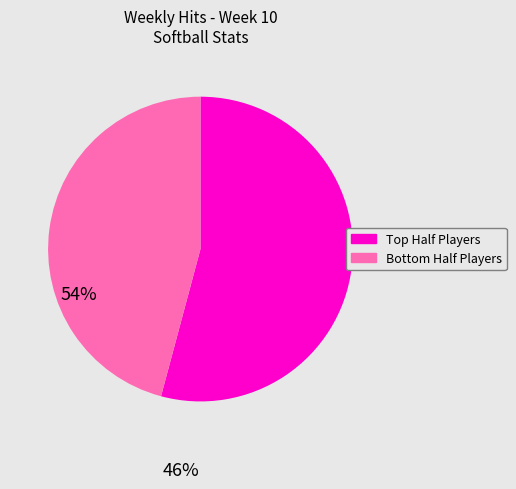

Is there any slice that represents more than half of the pie?

Yes